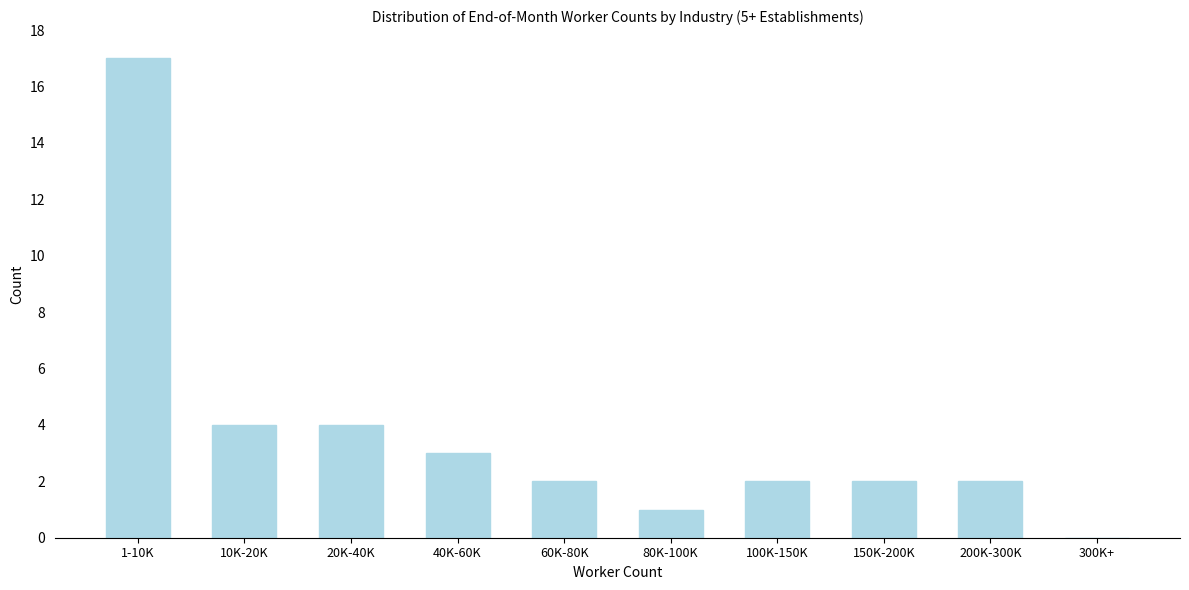

Reading right to left, list all the values displayed in this chart.

300K+=0	200K-300K=2	150K-200K=2	100K-150K=2	80K-100K=1	60K-80K=2	40K-60K=3	20K-40K=4	10K-20K=4	1-10K=17